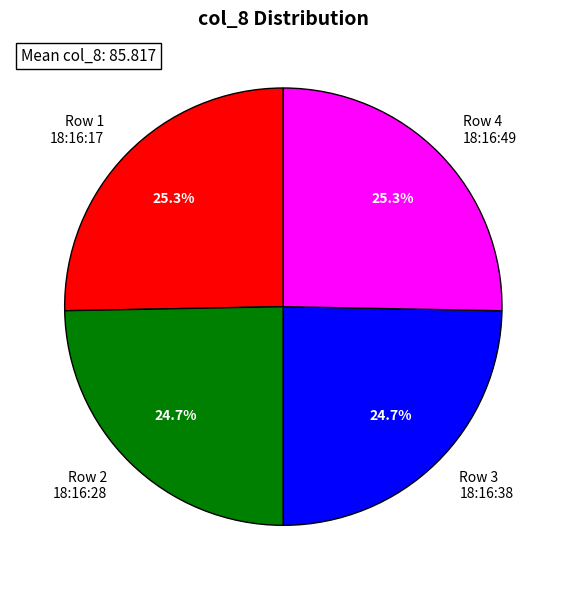

To the nearest percent, what is the difference between the largest and smallest slice percentages?

1%